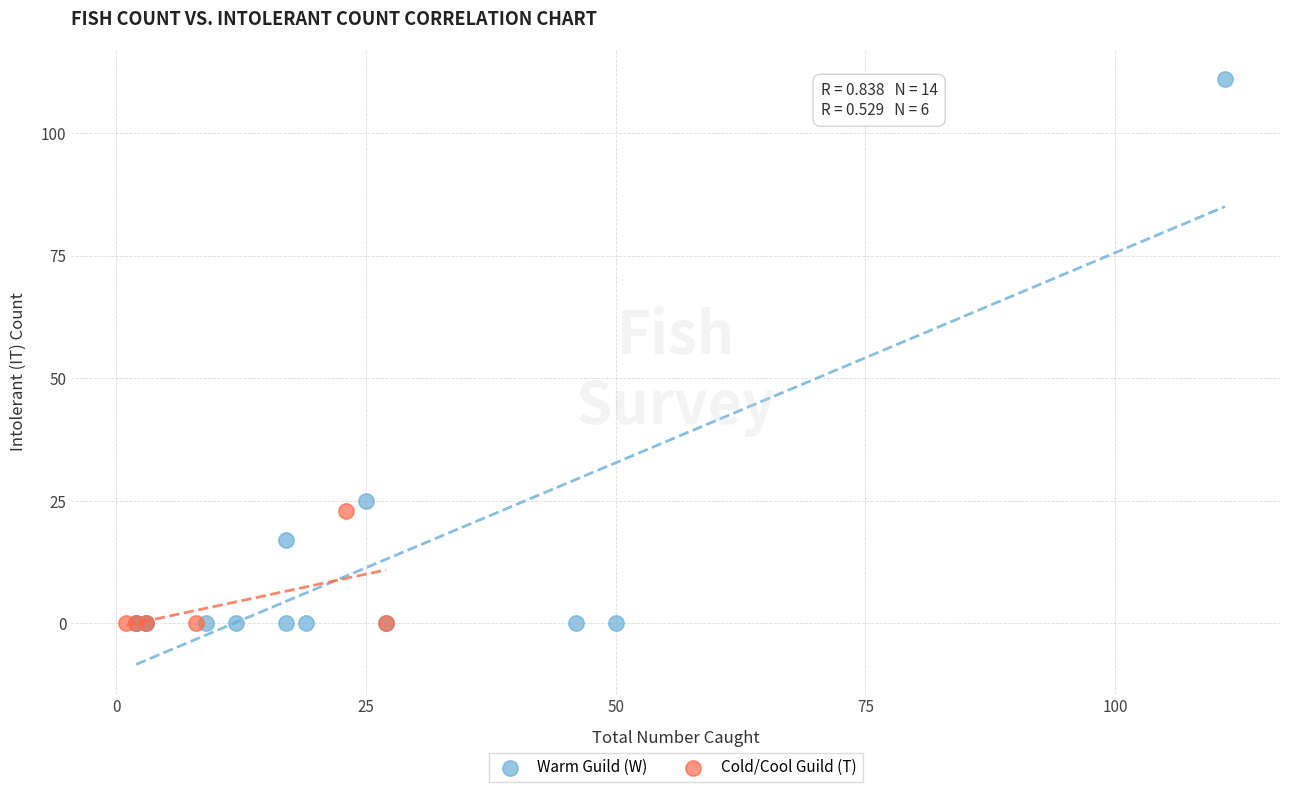

Which series contains the highest Y value?

Warm Guild (W)